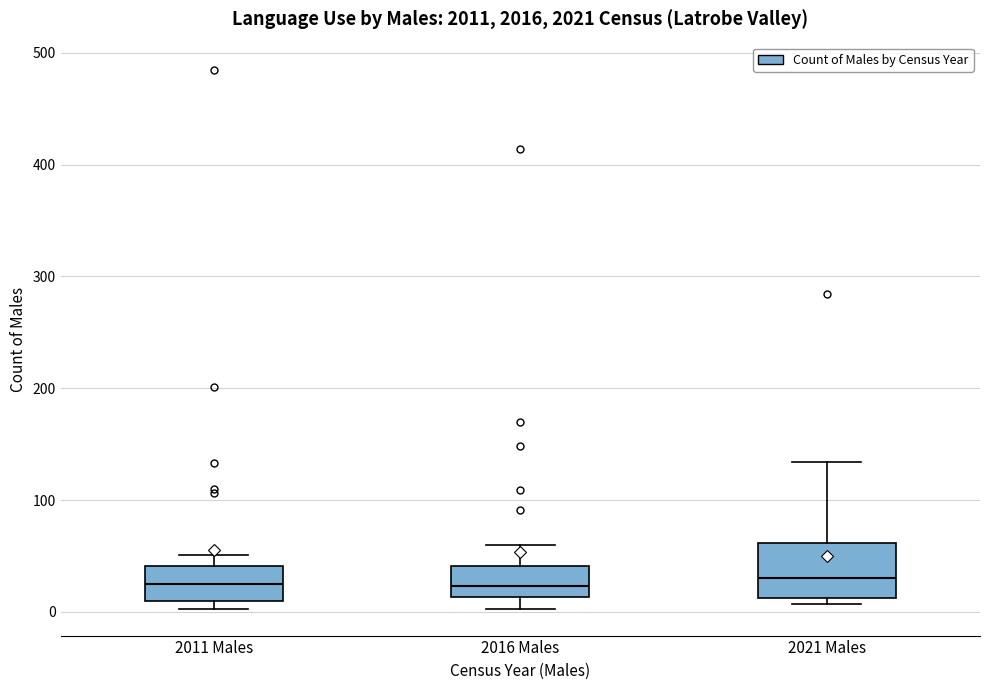

Reading left to right, read every box against the y-axis: the position of its median line, the range the box covers, and the ends of its whiskers. The values are not printed on the chart, so give them approximately, as read against the axis.

2011 Males: median 30, box 10 to 40, whiskers 0 to 50
2016 Males: median 20, box 10 to 40, whiskers 0 to 60
2021 Males: median 30, box 10 to 60, whiskers 10 (just below the box's lower edge) to 130